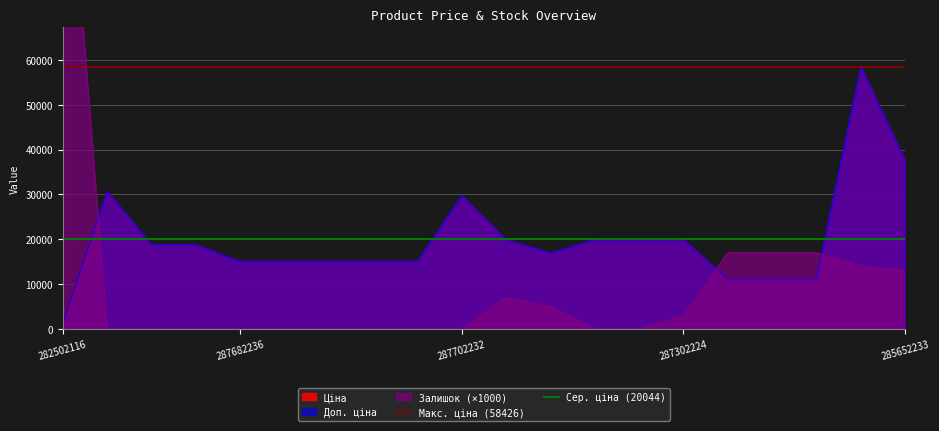

Which category has the highest value in the Макс. ціна (58426) series?

282502116